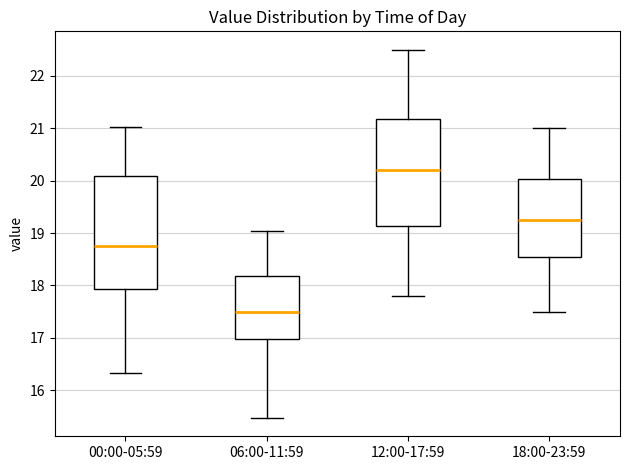

Which box's median line is the highest?

12:00-17:59